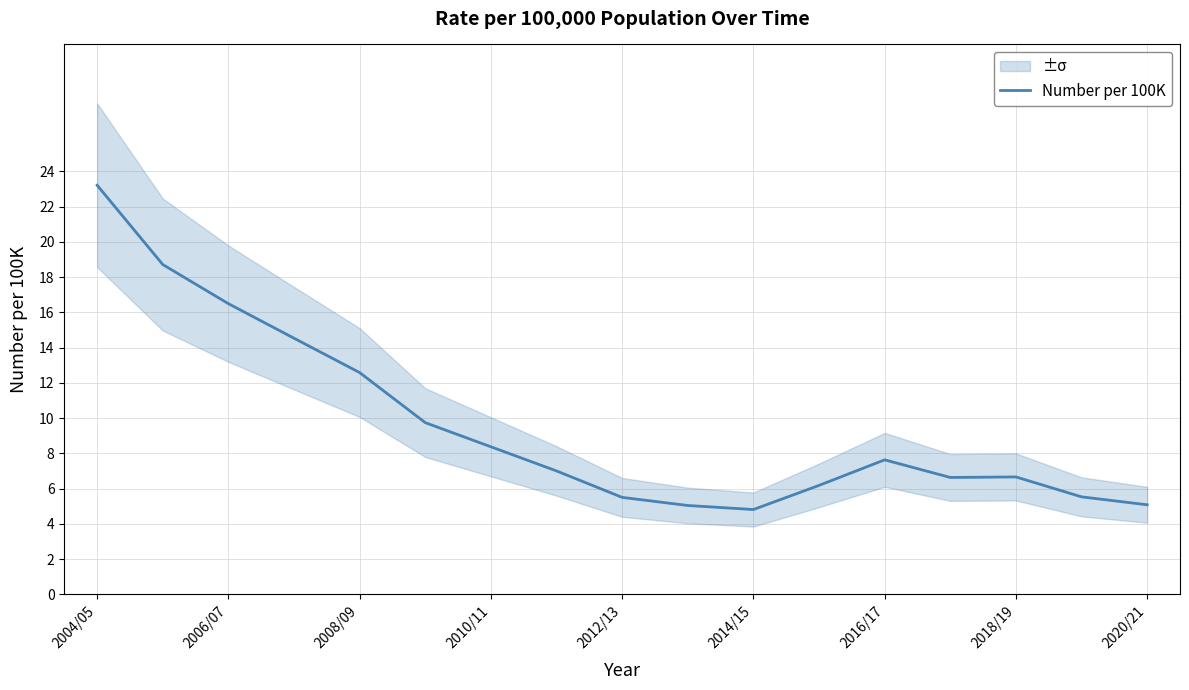

The Number per 100K series shows 12.5 at 2010/11. True or false?

False